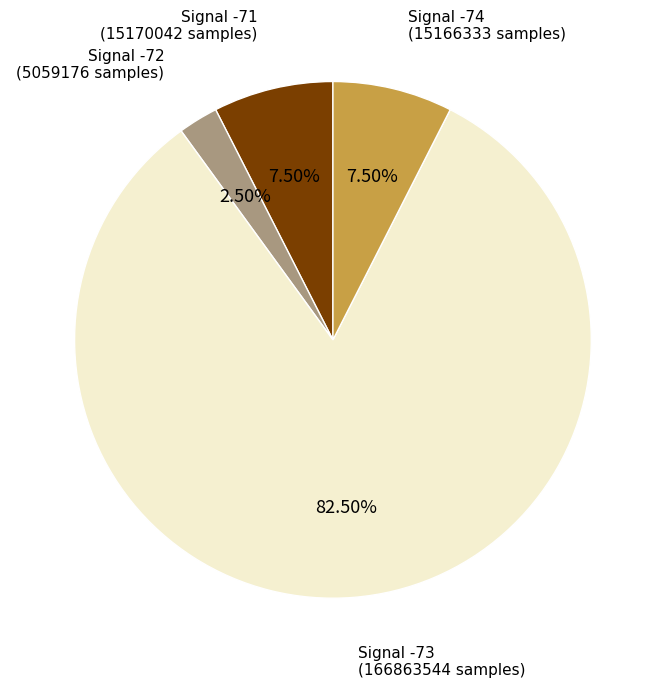

How many segments does this pie chart have?

4